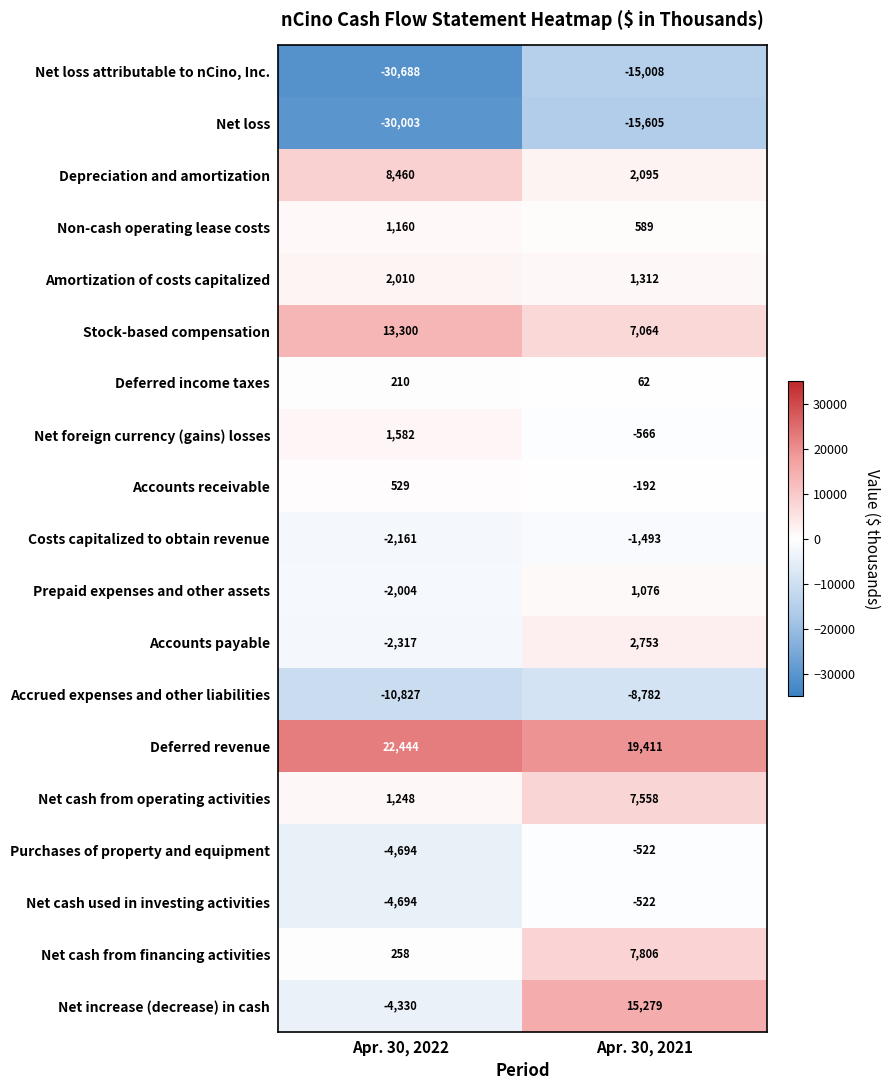

At which category is the sum across all series the highest?

Apr. 30, 2021